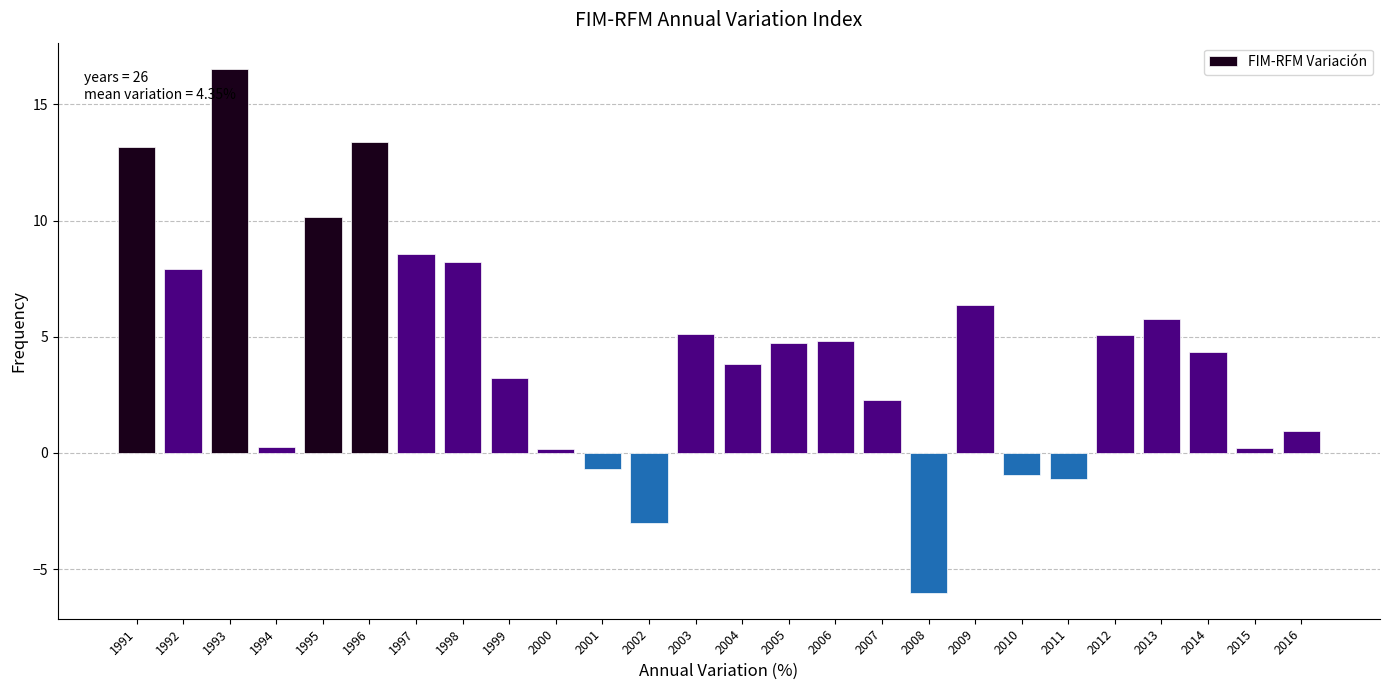

What is the value of the 22nd bar from the left?

5.1